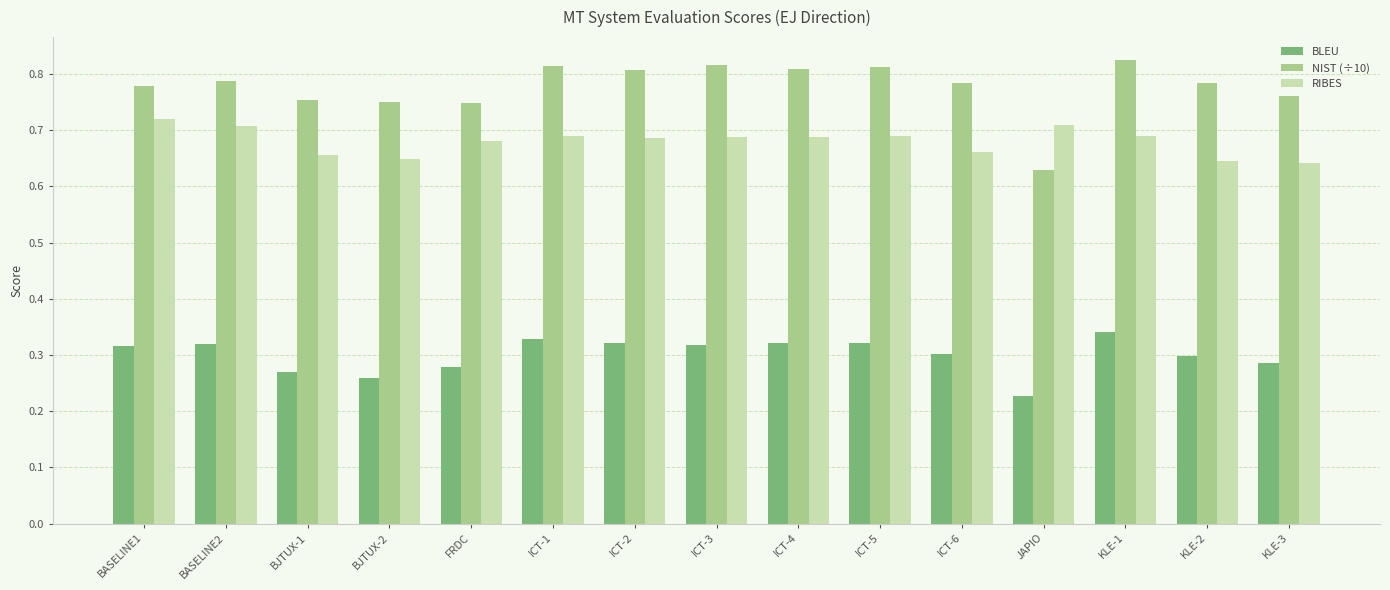

Which series changed the most between FRDC and ICT-3?

NIST (÷10)